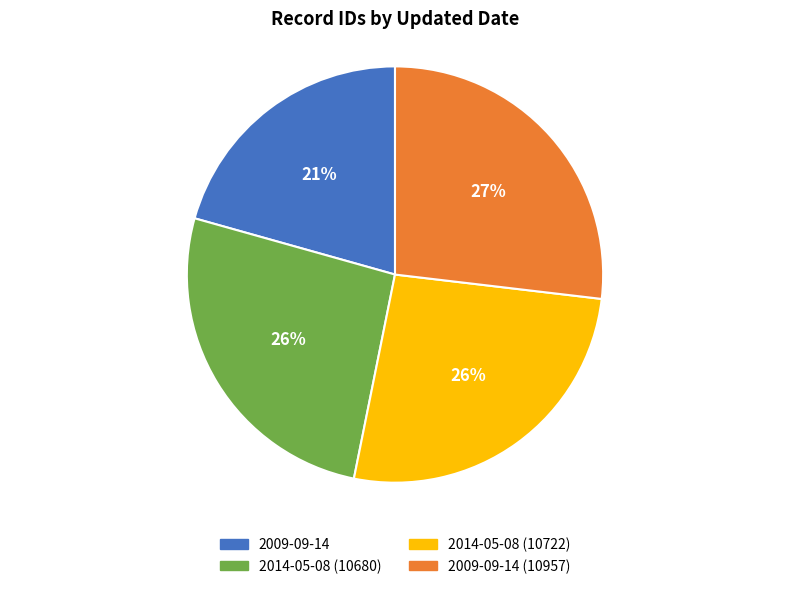

Is 2009-09-14 the majority of the pie?

No